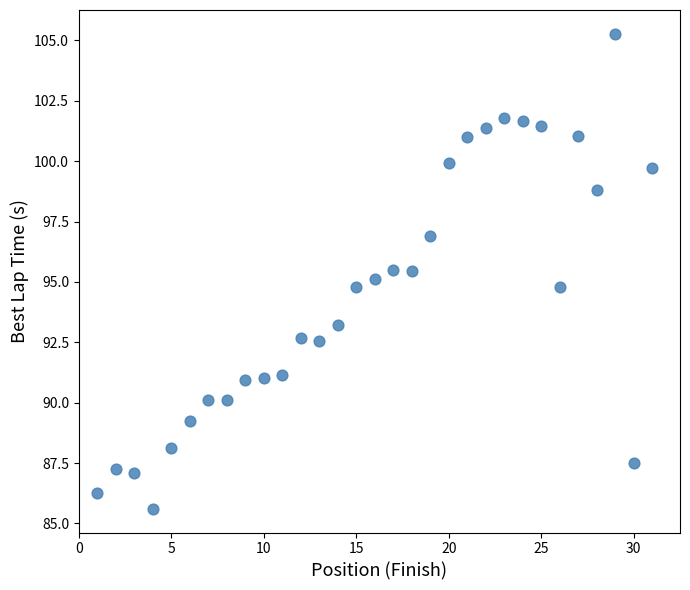

What is the range of Y values (max minus min)?

19.7